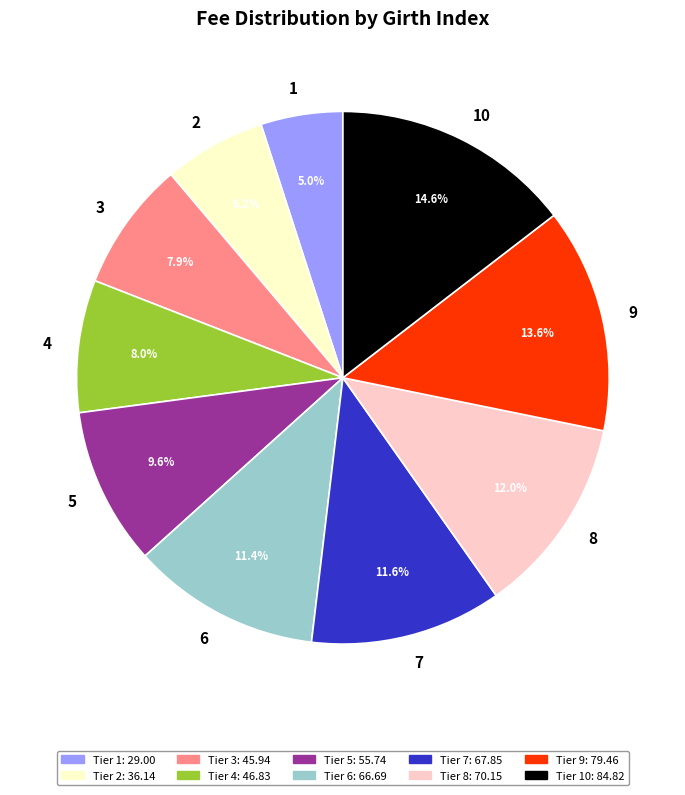

Is the sum of 7 and 2 greater than half?

No